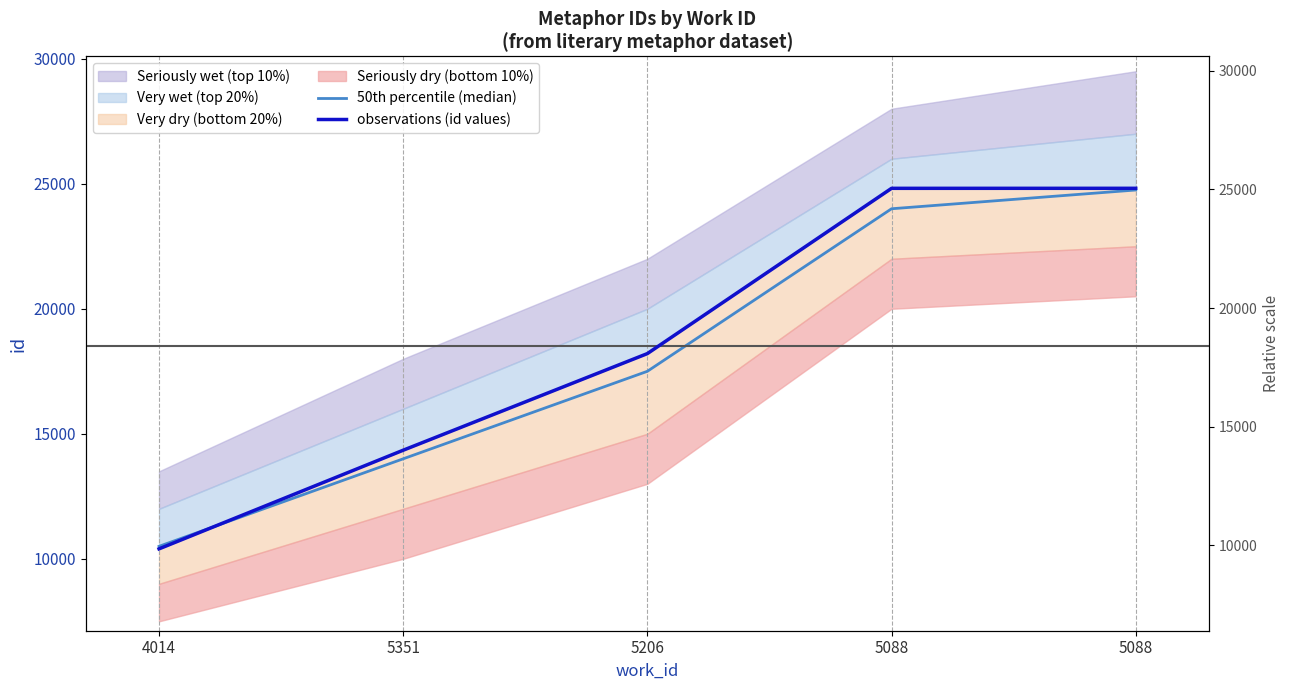

Rank the categories by 50th percentile (median) value from lowest to highest.

4014, 5351, 5206, 5088, 5088